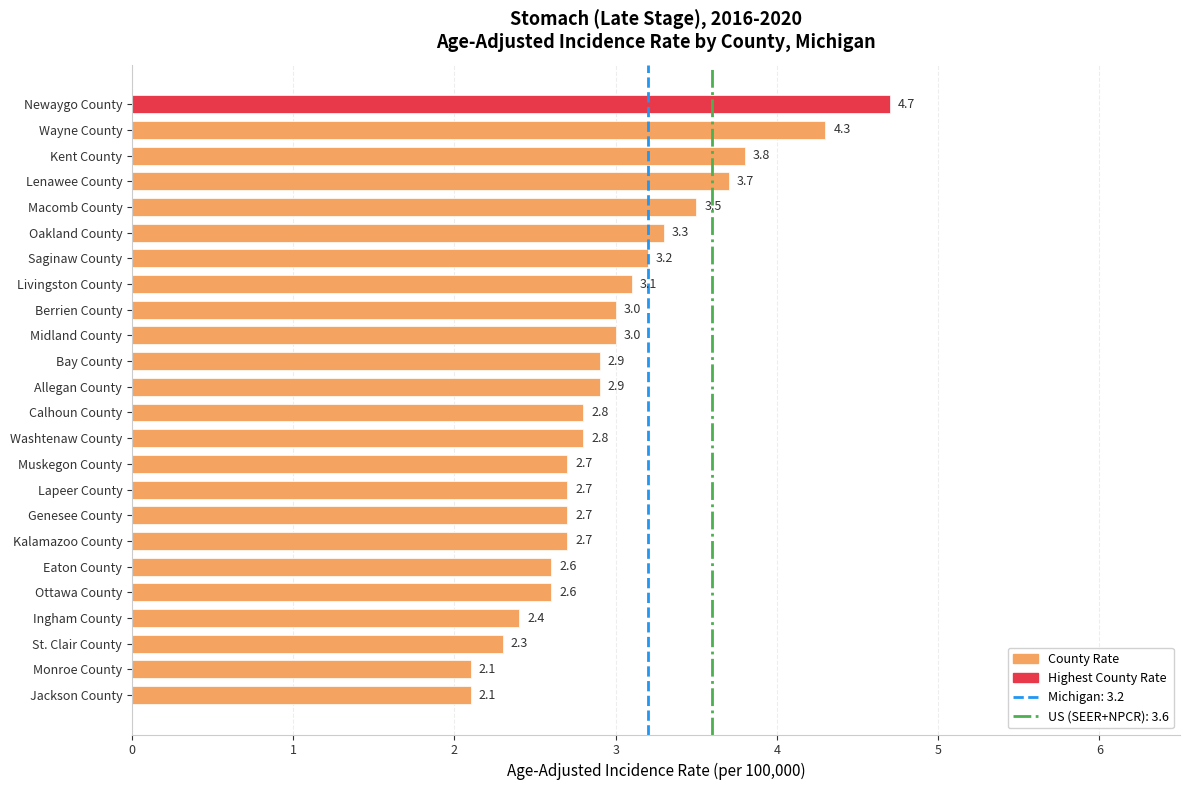

What is the average value?

3.0